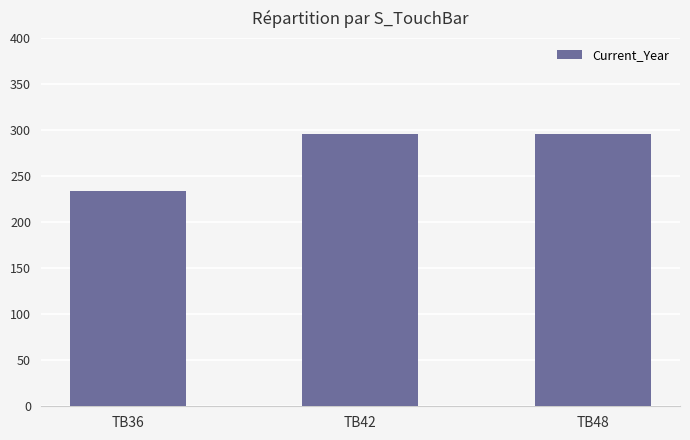

What is the difference between the values at TB36 and TB48?

62